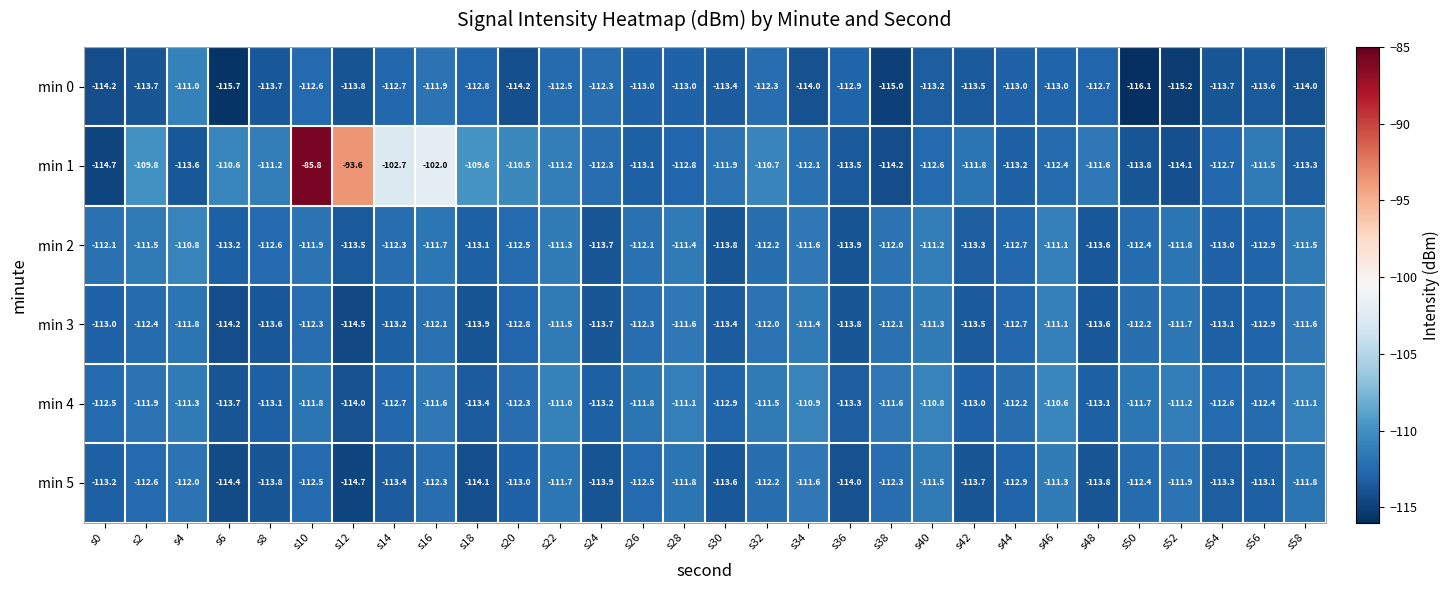

What is the spread (max minus min) of values at s28?

1.9